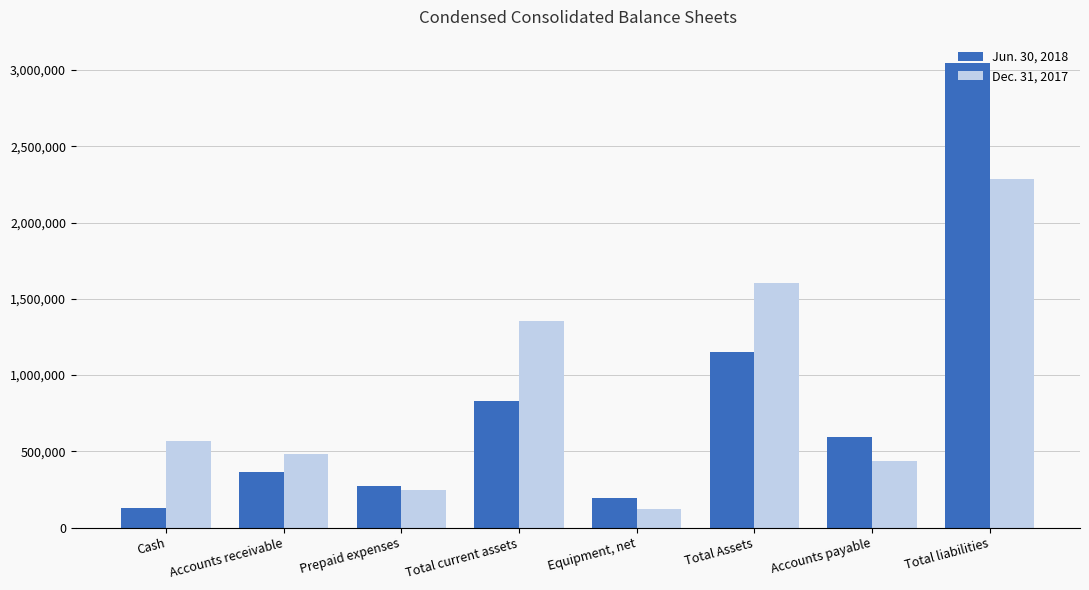

What is the value of the Jun. 30, 2018 bar at the 6th from the left?

1149310